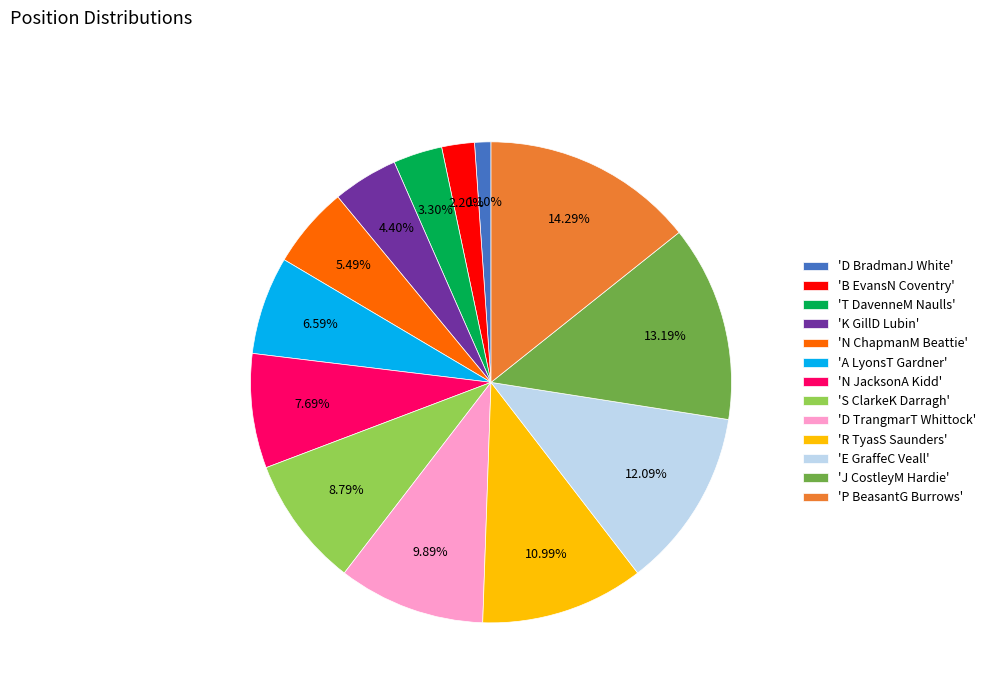

Does 'K GillD Lubin' represent more than half of the total?

No